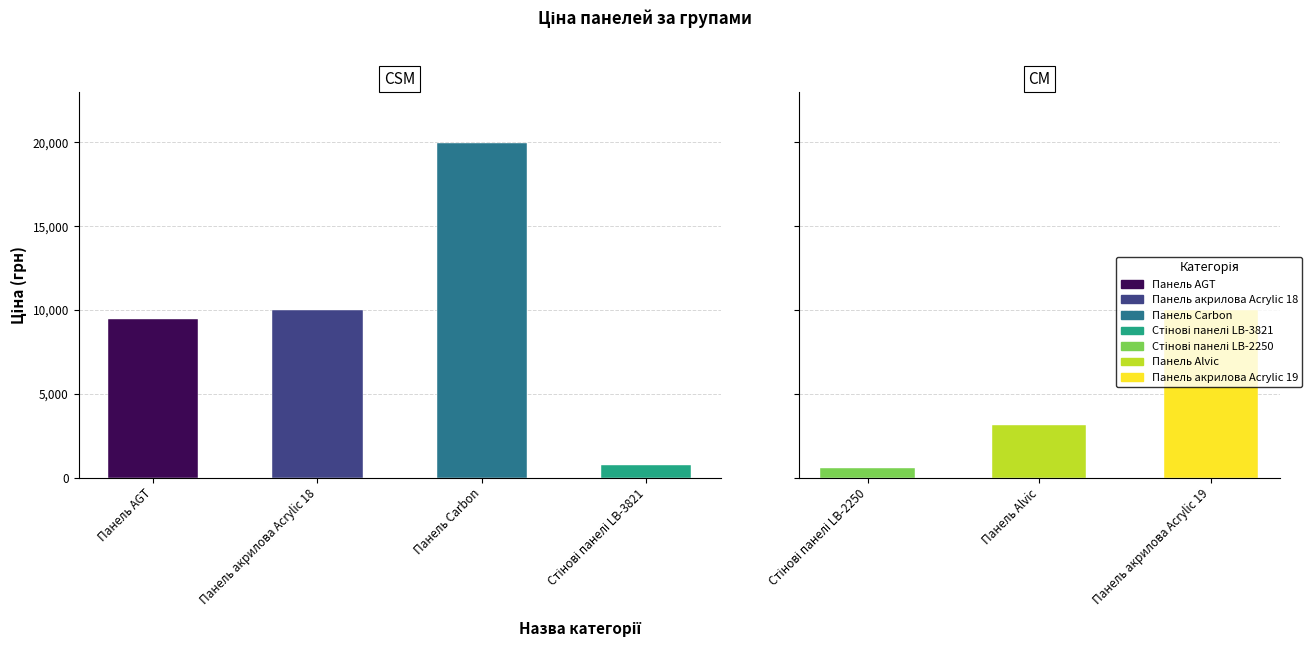

True or false: Залишок (total) has a value of 311.3 at Стінові панелі LB-2250.

False